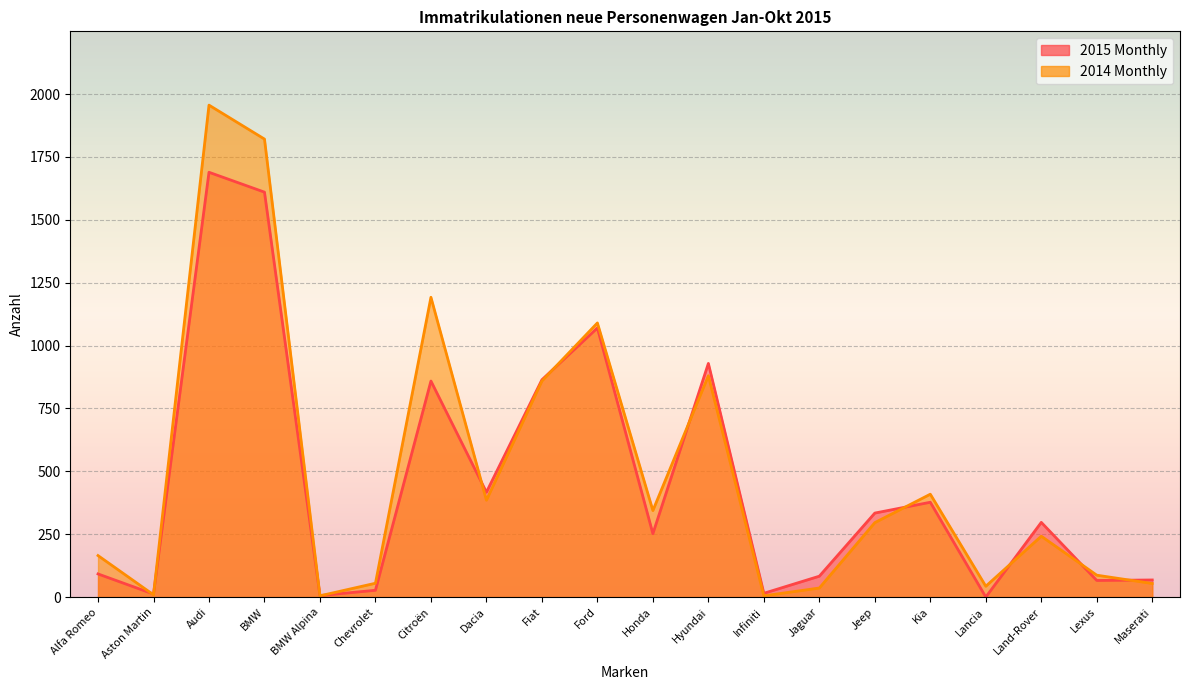

Which series changed the most between Lancia and Maserati?

2015 Monthly